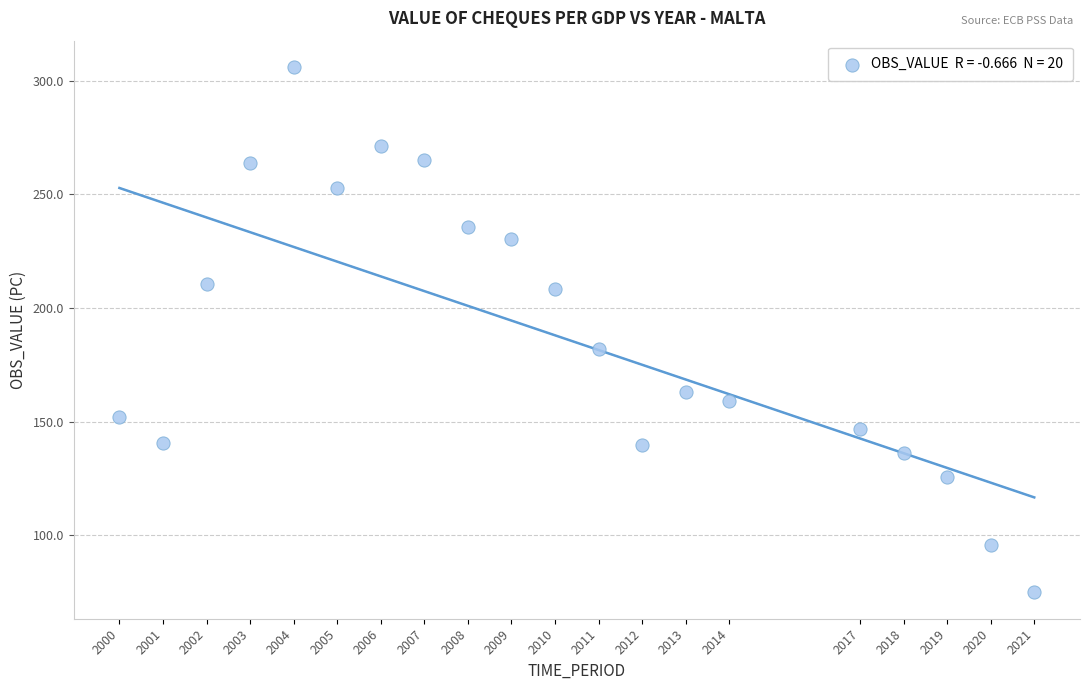

What is the range of X values (max minus min)?

21.0